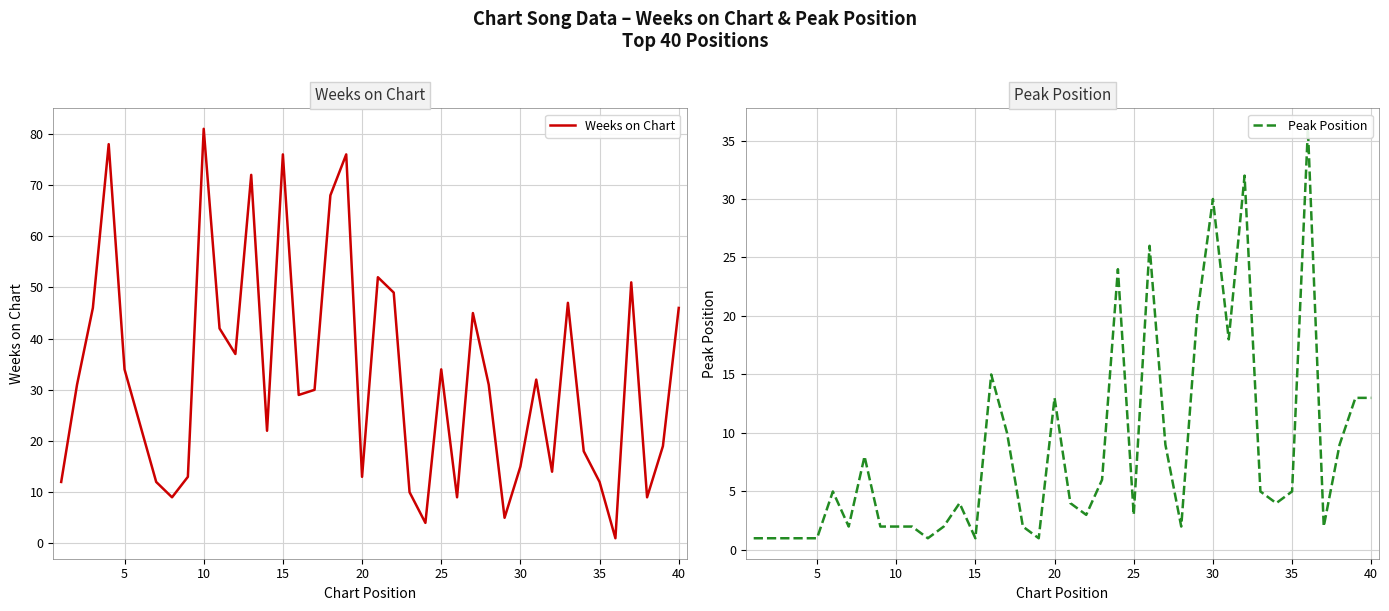

The Weeks on Chart series shows 112 at 10. True or false?

False